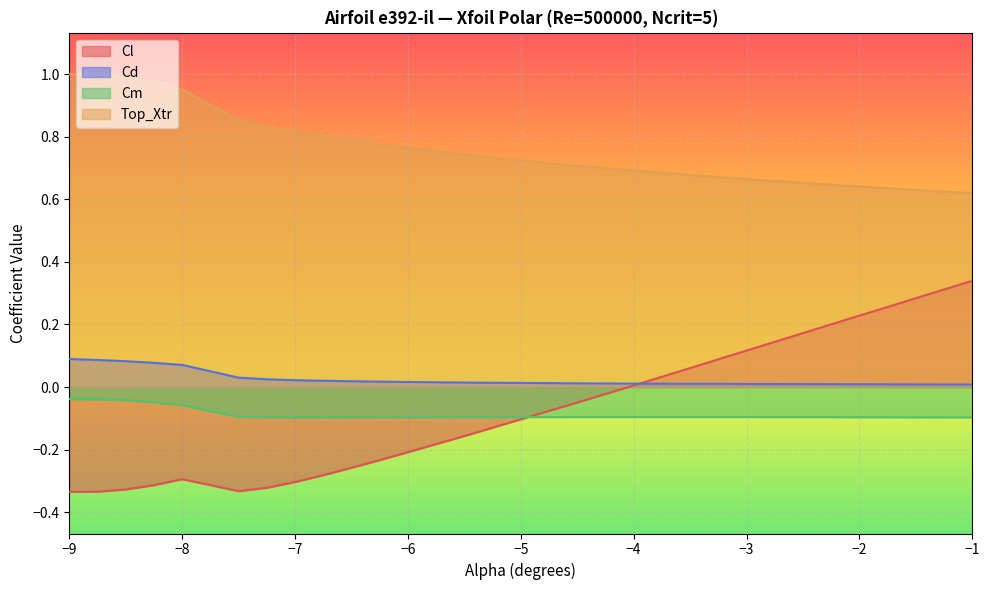

What are all the series names shown in the legend?

Cl, Cd, Cm, Top_Xtr